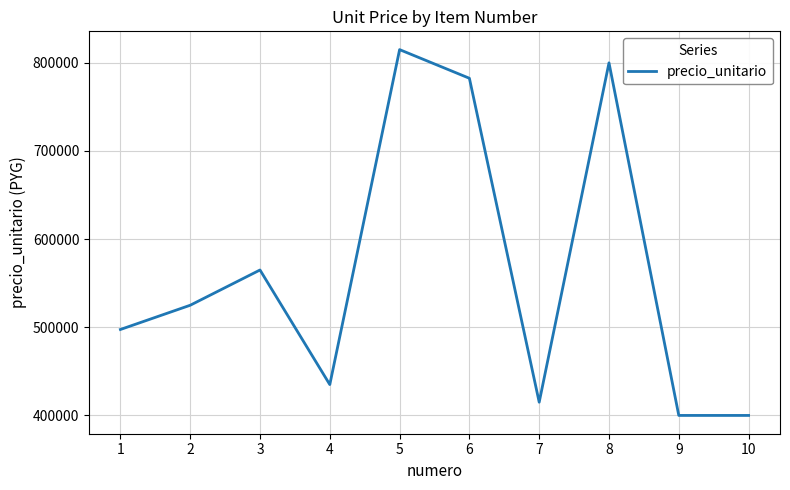

Is it true that the value at 9 is 245270?

False